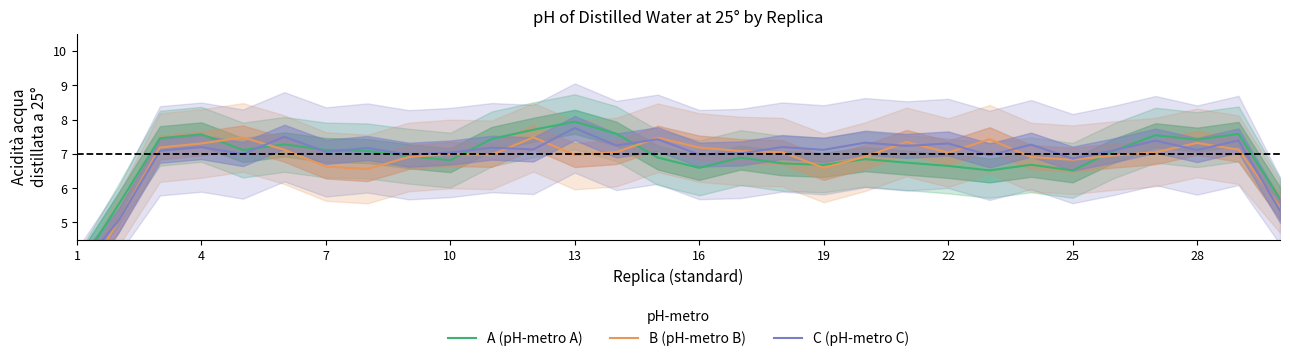

Is it true that A (pH-metro A) equals 3.7 at 20?

False